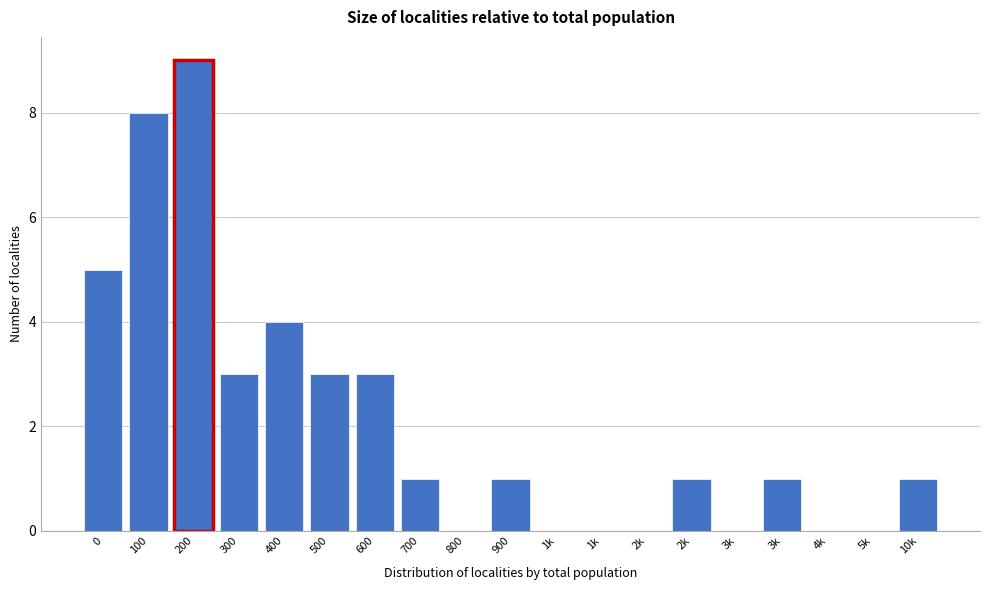

How many distinct data groups are displayed?

1